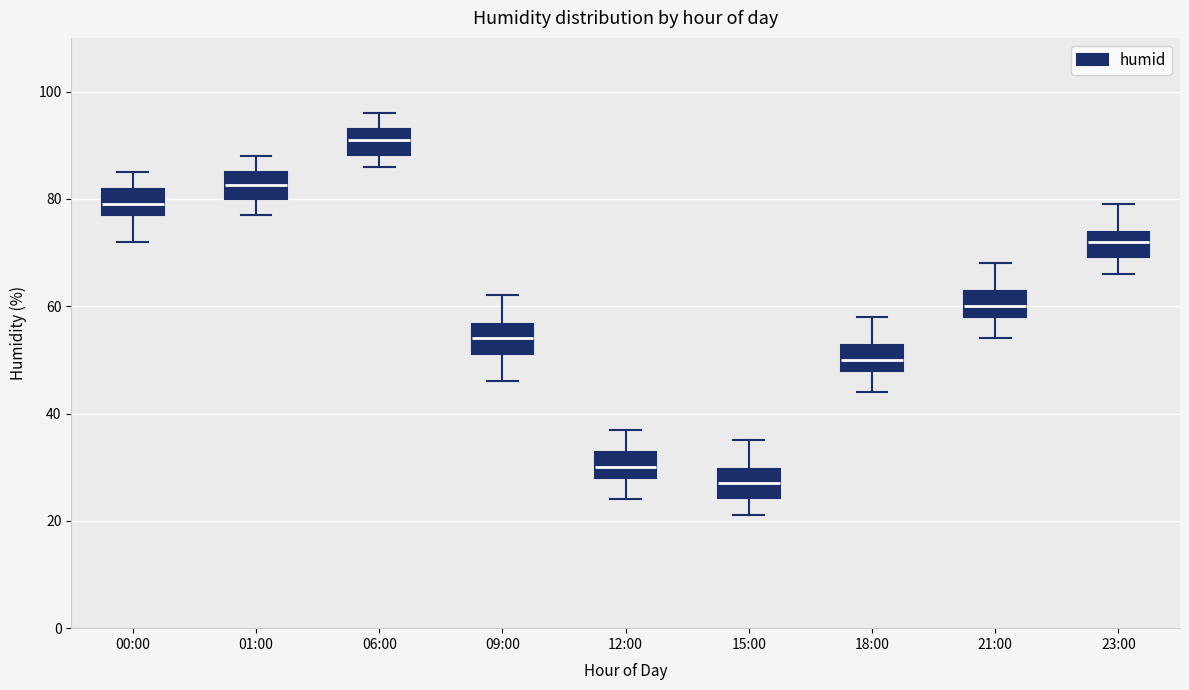

Reading left to right, transcribe this box plot: for each box, give where its median line is, the range the box spans, and where its two whiskers end, as read against the y-axis. The values are not printed on the chart, so give them approximately, as read against the axis.

00:00: median 80, box 78 to 82, whiskers 72 to 86
01:00: median 82, box 80 to 86, whiskers 78 to 88
06:00: median 92, box 88 to 94, whiskers 86 to 96
09:00: median 54, box 52 to 56, whiskers 46 to 62
12:00: median 30, box 28 to 32, whiskers 24 to 38
15:00: median 28, box 24 to 30, whiskers 22 to 36
18:00: median 50, box 48 to 52, whiskers 44 to 58
21:00: median 60, box 58 to 62, whiskers 54 to 68
23:00: median 72, box 70 to 74, whiskers 66 to 80